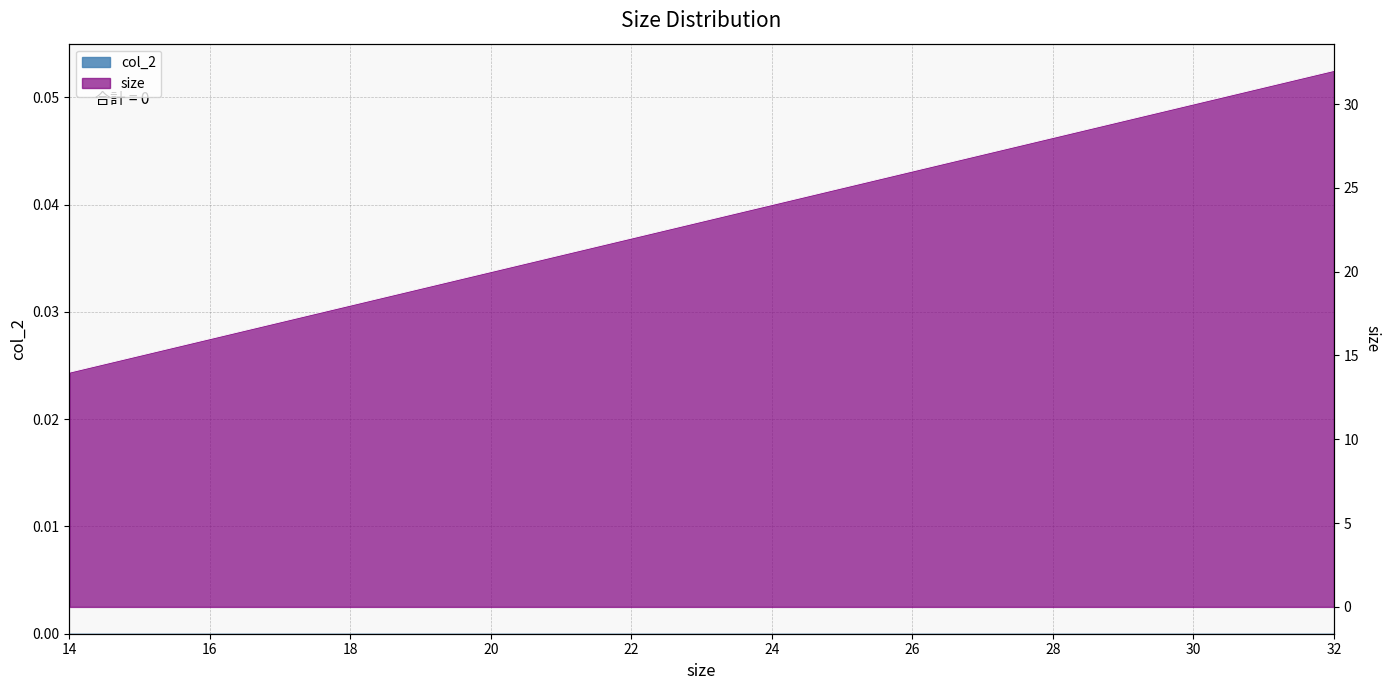

The chart shows a value of 43.7 at 27. True or false?

False